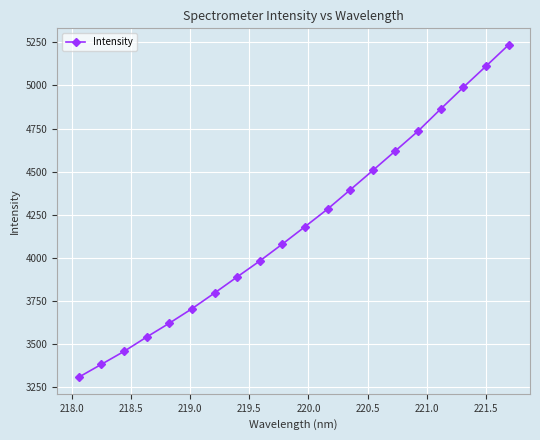

What is the smallest value displayed?

3307.8